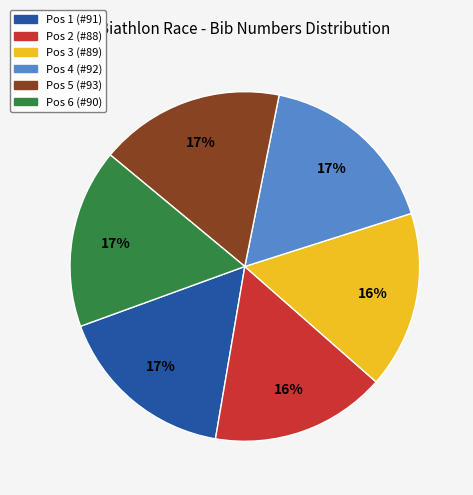

The Pos 5 (#93) slice represents 4% of the pie. True or false?

False